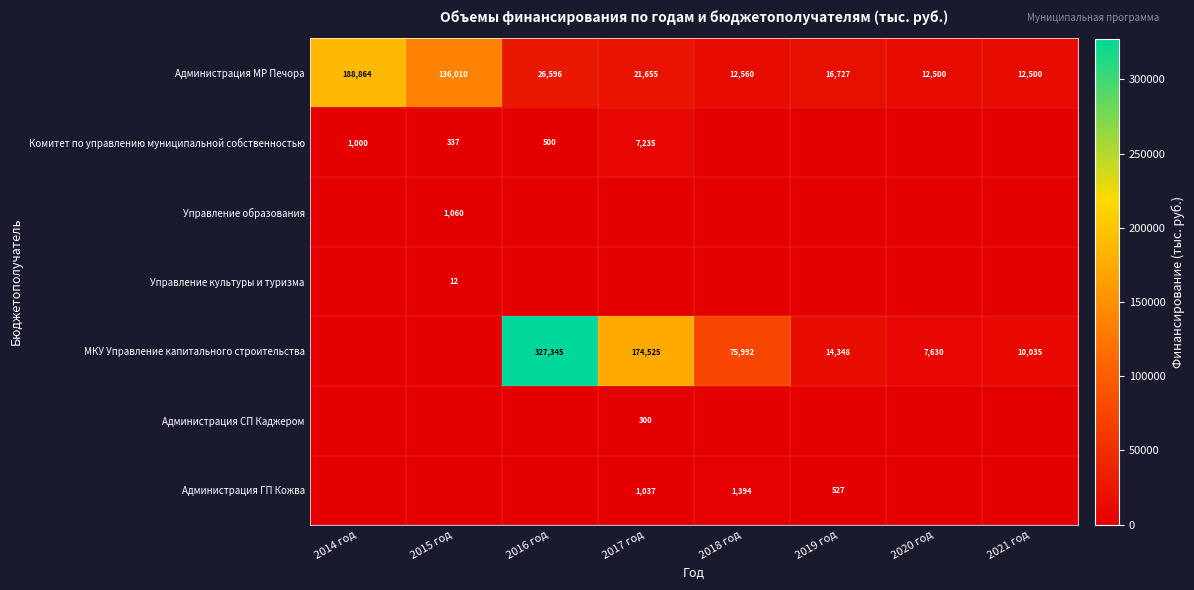

Which category has the highest value across all series?

2016 год